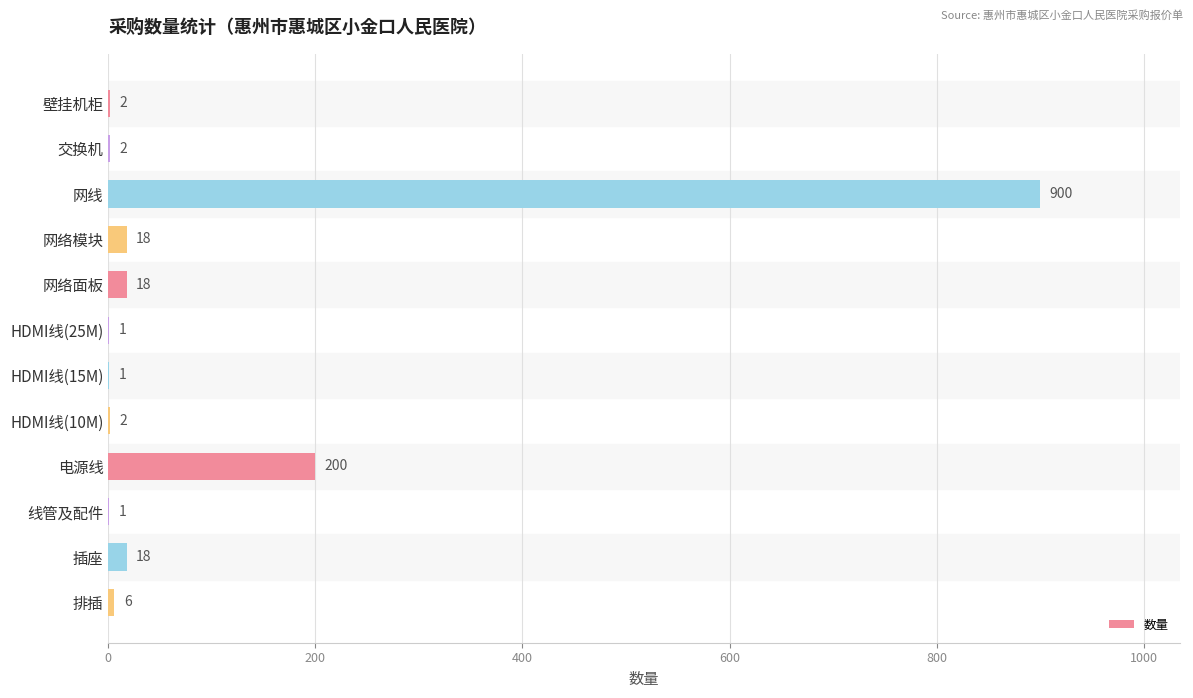

Which category has the highest value across all series?

网线